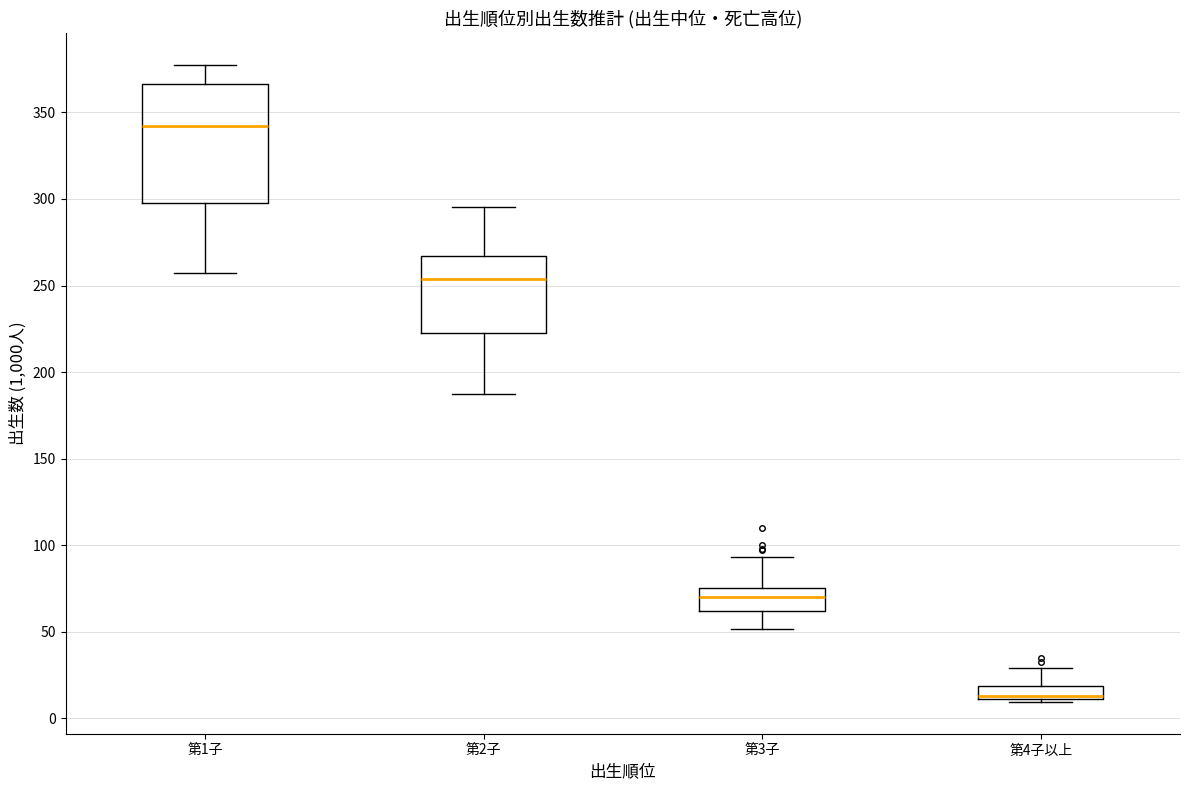

Where is the lower edge of the box for 第3子 on the y-axis? The values are not printed on the chart, so give them approximately, as read against the axis.

60